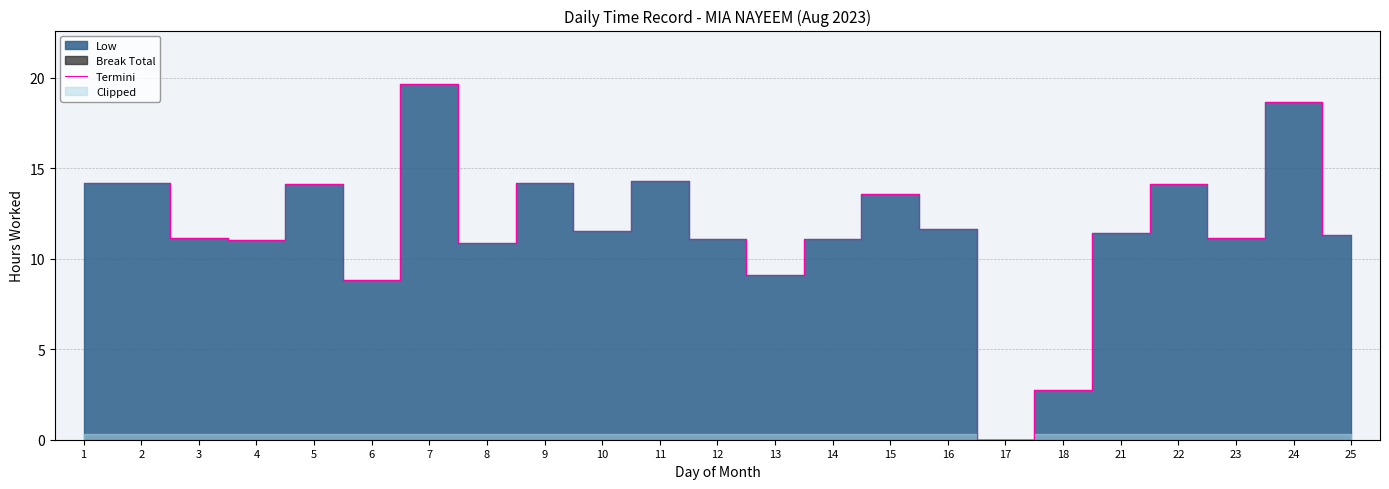

What is the difference between the second highest and second lowest values?

15.9